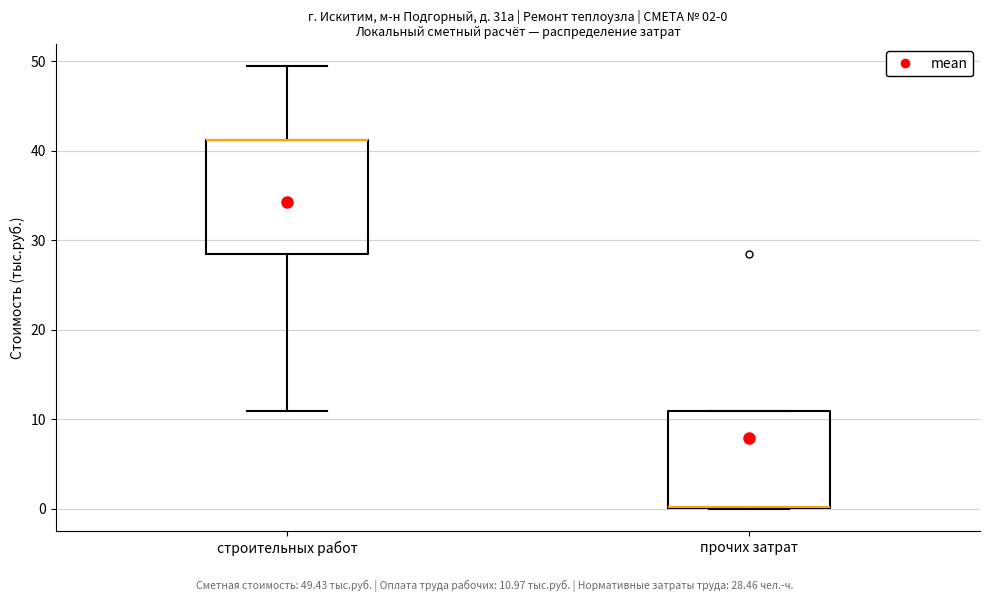

Comparing the boxes themselves (not the whiskers), which one is the tallest?

строительных работ